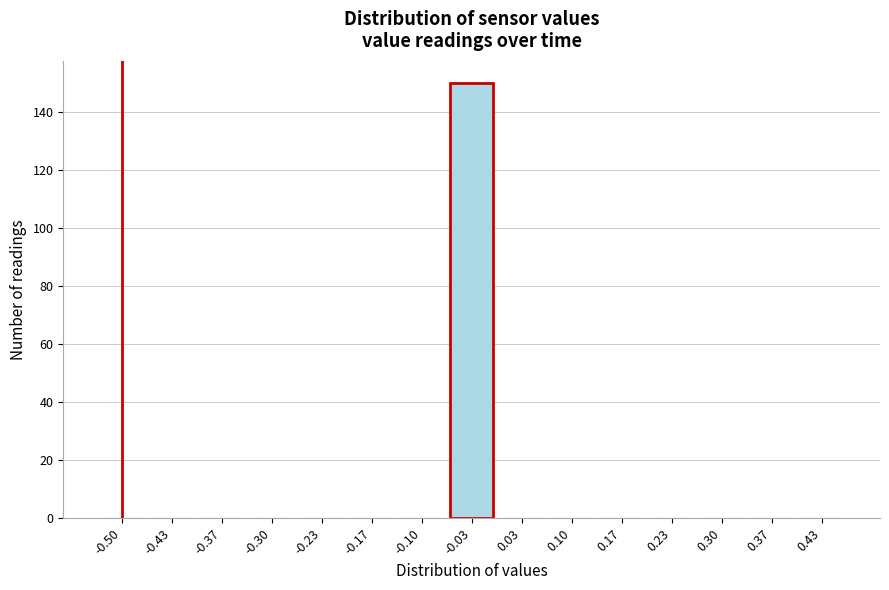

Reading left to right, what are all the values shown in this chart?

-0.50=0	-0.43=0	-0.37=0	-0.30=0	-0.23=0	-0.17=0	-0.10=0	-0.03=150	0.03=0	0.10=0	0.17=0	0.23=0	0.30=0	0.37=0	0.43=0